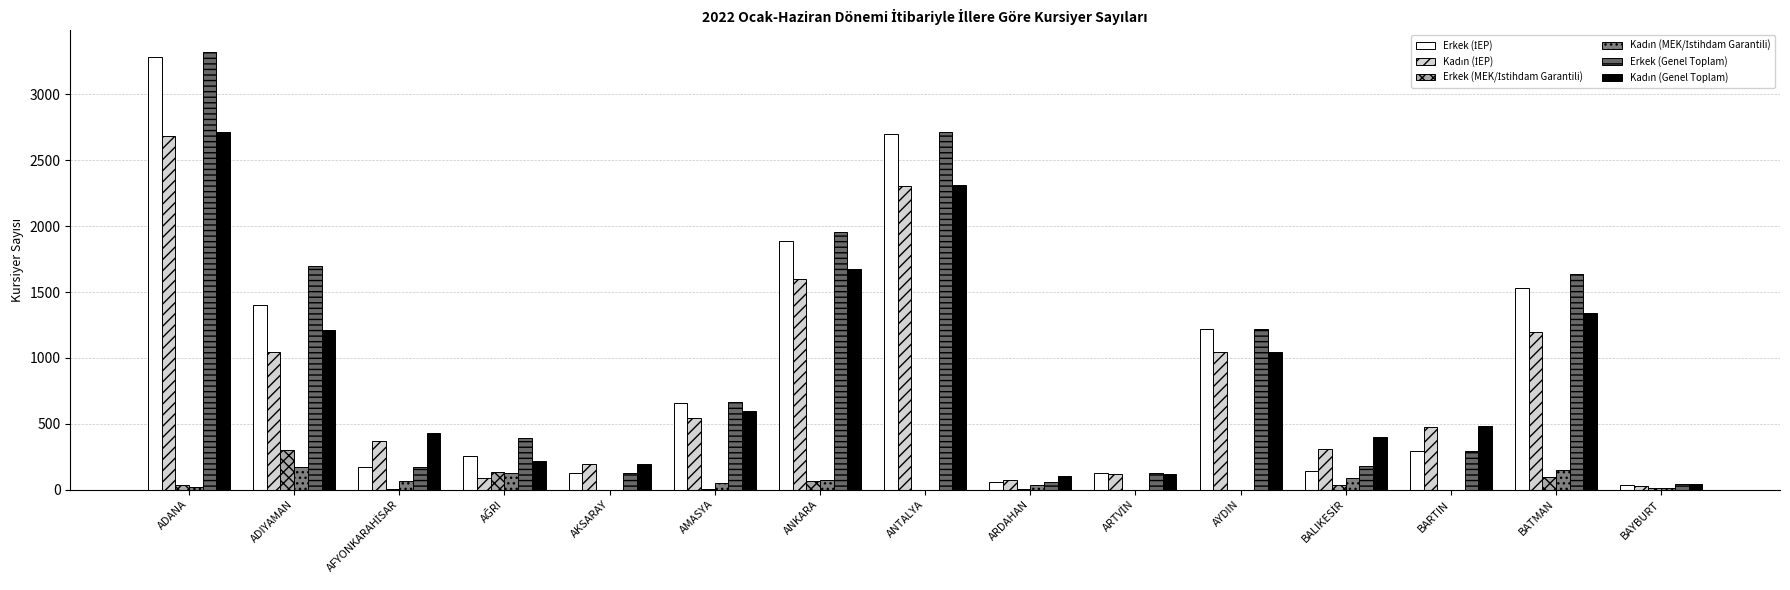

Which category has the lowest value across all series?

AKSARAY